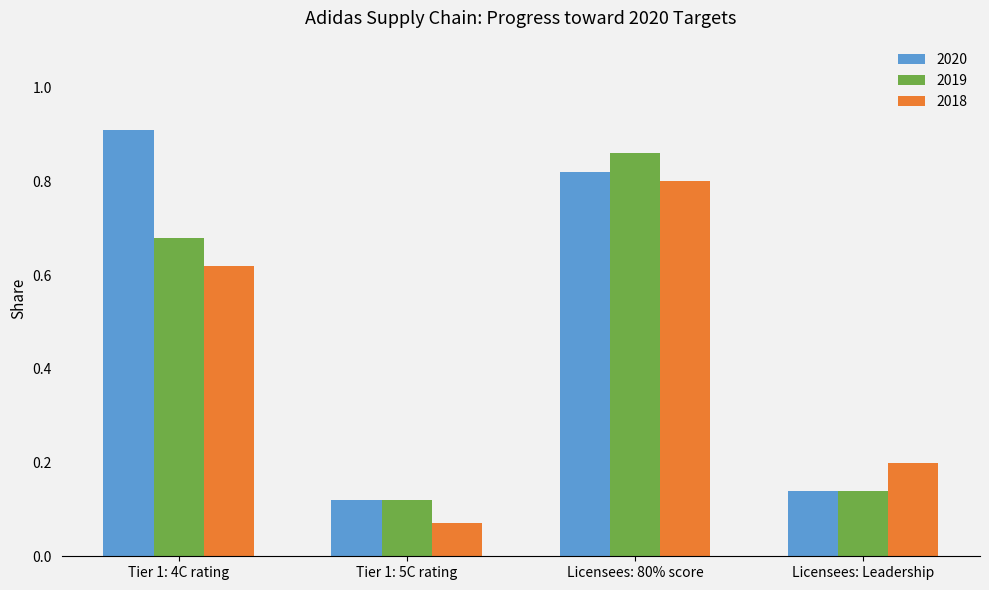

Which category has the highest value across all series?

Tier 1: 4C rating